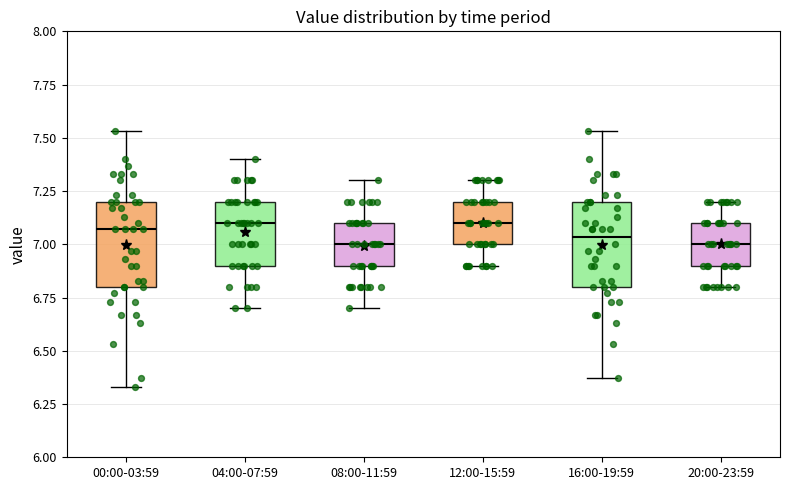

Reading left to right, transcribe this box plot: for each box, give where its median line is, the range the box spans, and where its two whiskers end, as read against the y-axis. The values are not printed on the chart, so give them approximately, as read against the axis.

00:00-03:59: median 7.05, box 6.80 to 7.20, whiskers 6.35 to 7.55
04:00-07:59: median 7.10, box 6.90 to 7.20, whiskers 6.70 to 7.40
08:00-11:59: median 7.00, box 6.90 to 7.10, whiskers 6.70 to 7.30
12:00-15:59: median 7.10, box 7.00 to 7.20, whiskers 6.90 to 7.30
16:00-19:59: median 7.05, box 6.80 to 7.20, whiskers 6.35 to 7.55
20:00-23:59: median 7.00, box 6.90 to 7.10, whiskers 6.80 to 7.20